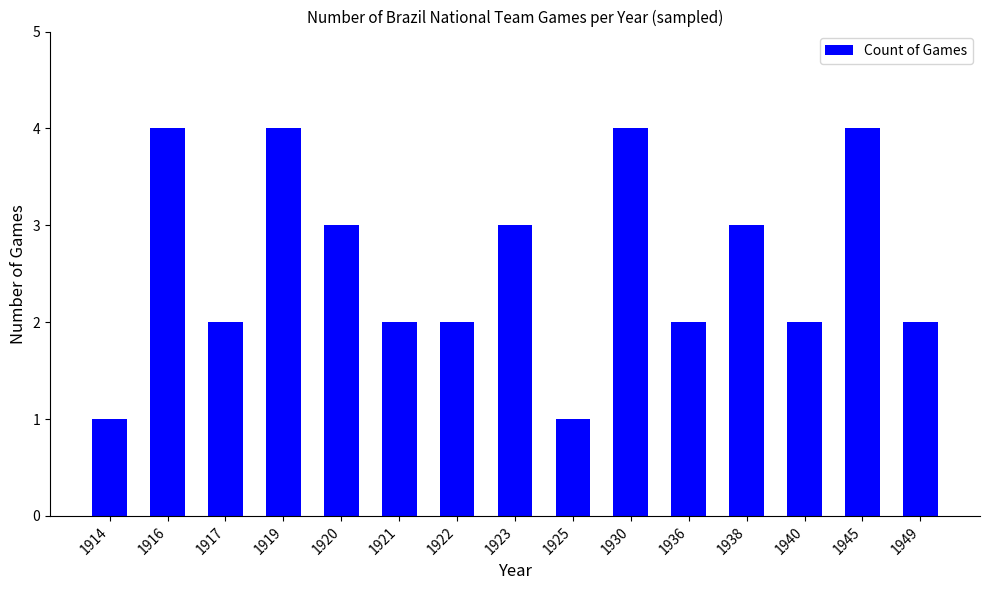

Reading right to left, list all the values displayed in this chart.

2	4	2	3	2	4	1	3	2	2	3	4	2	4	1